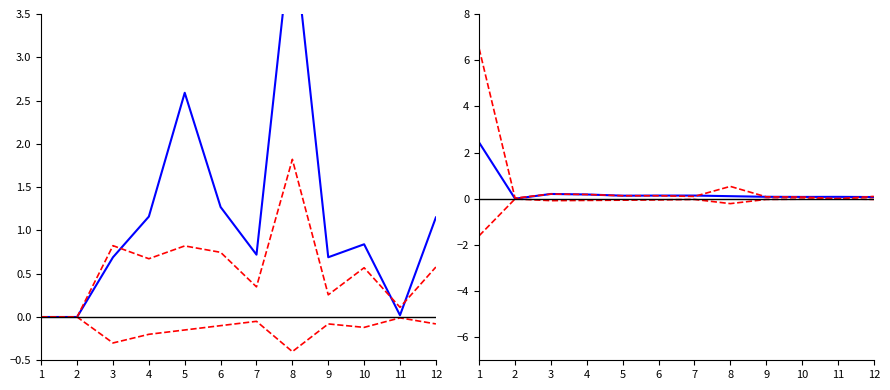

The Total Docs. (3years) series shows 0.0 at 12. True or false?

False